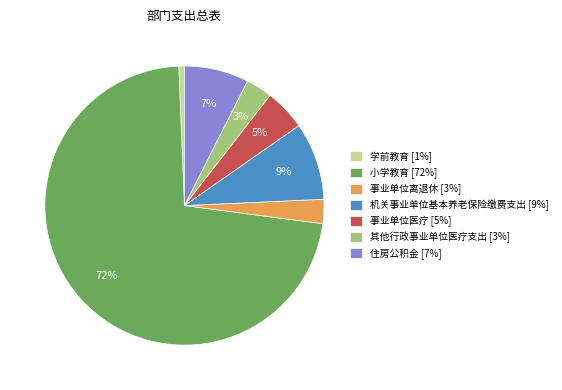

What percentage is the 住房公积金 [7%] slice, to the nearest percent?

7%